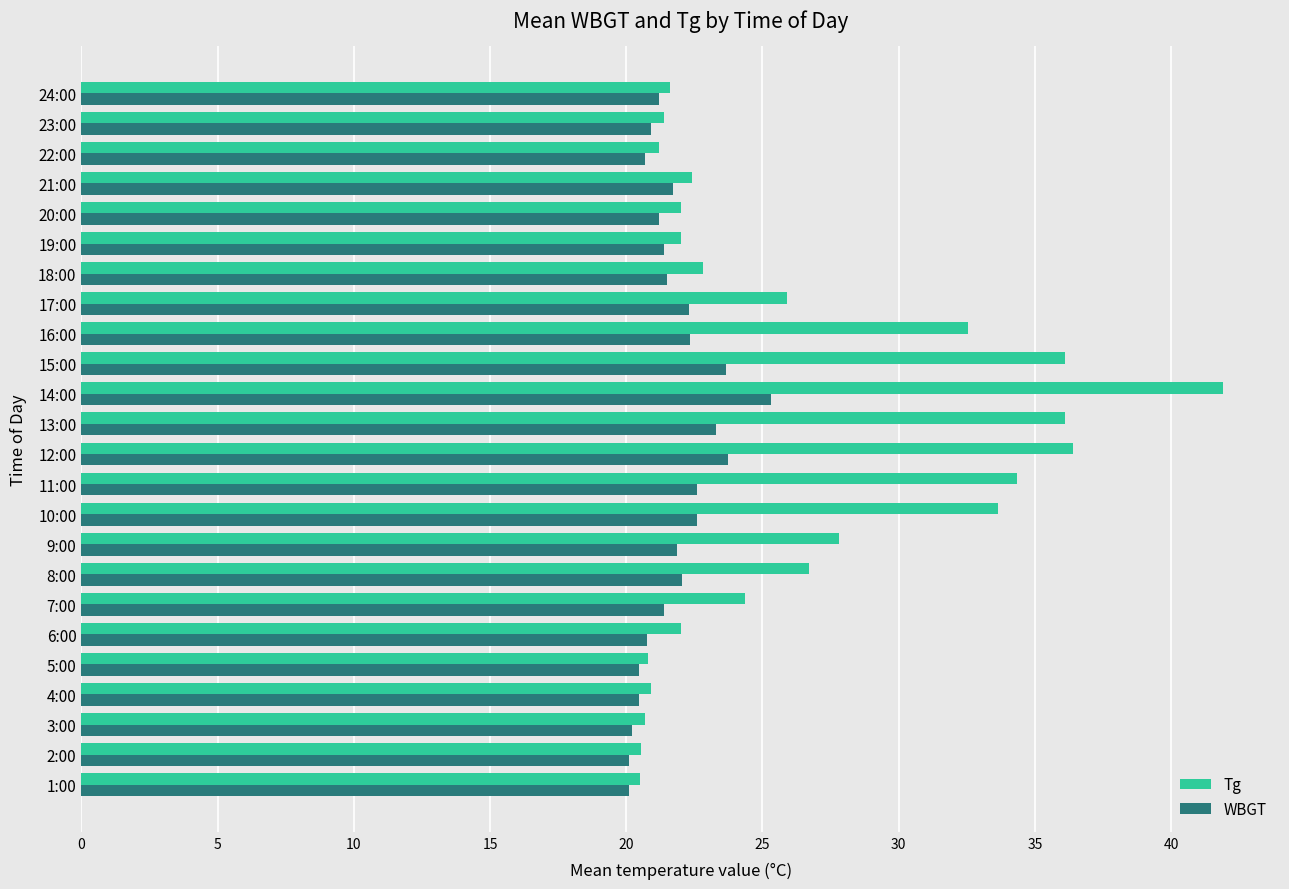

List the series in order of their peak value, lowest first.

WBGT, Tg